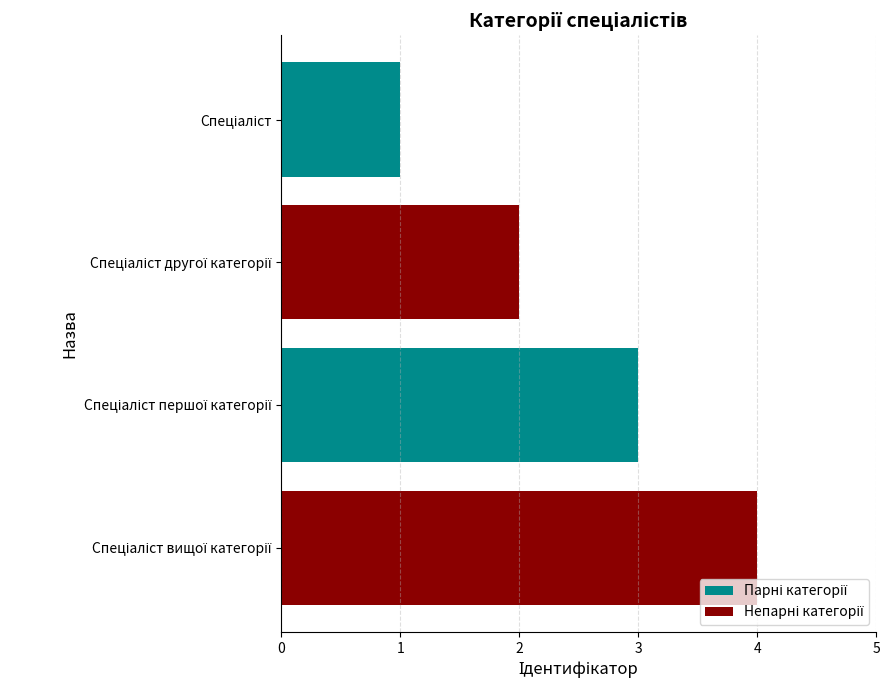

What is the maximum value shown in the chart?

4